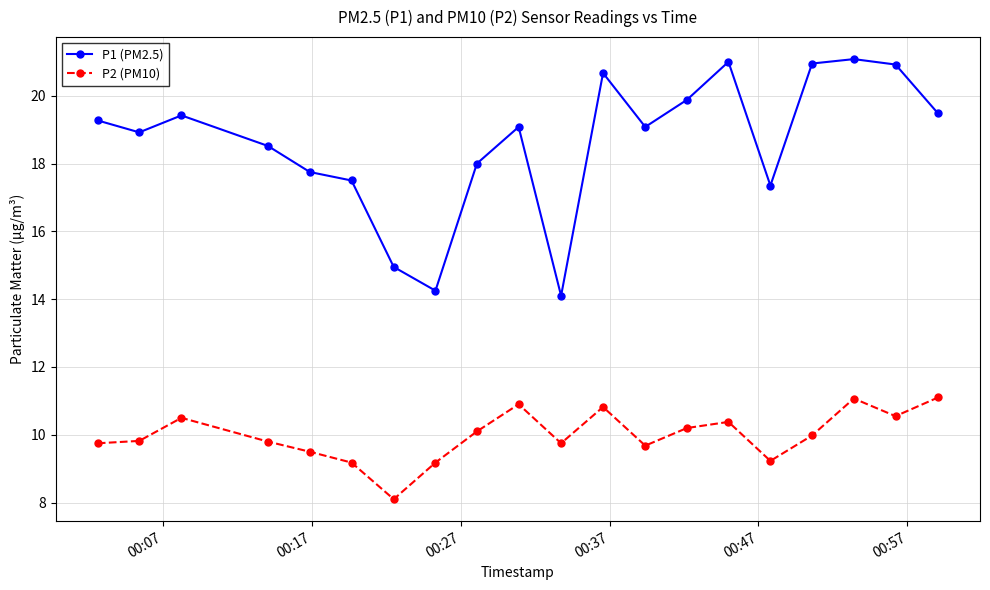

True or false: P2 (PM10) has more than 0 interior local peaks.

True